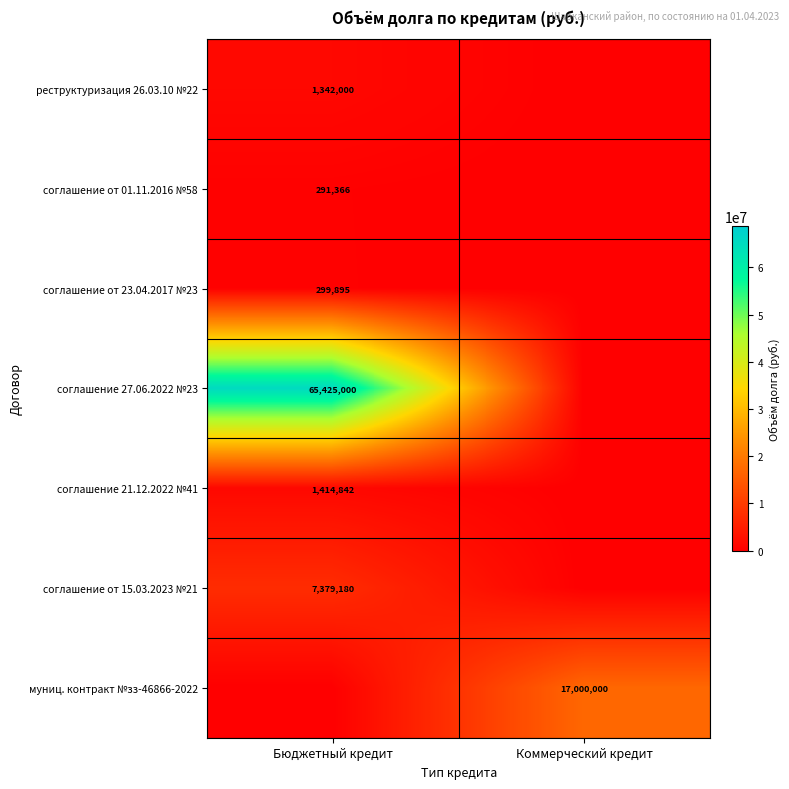

The value of соглашение от 15.03.2023 №21 at Бюджетный кредит is 4741935. True or false?

False